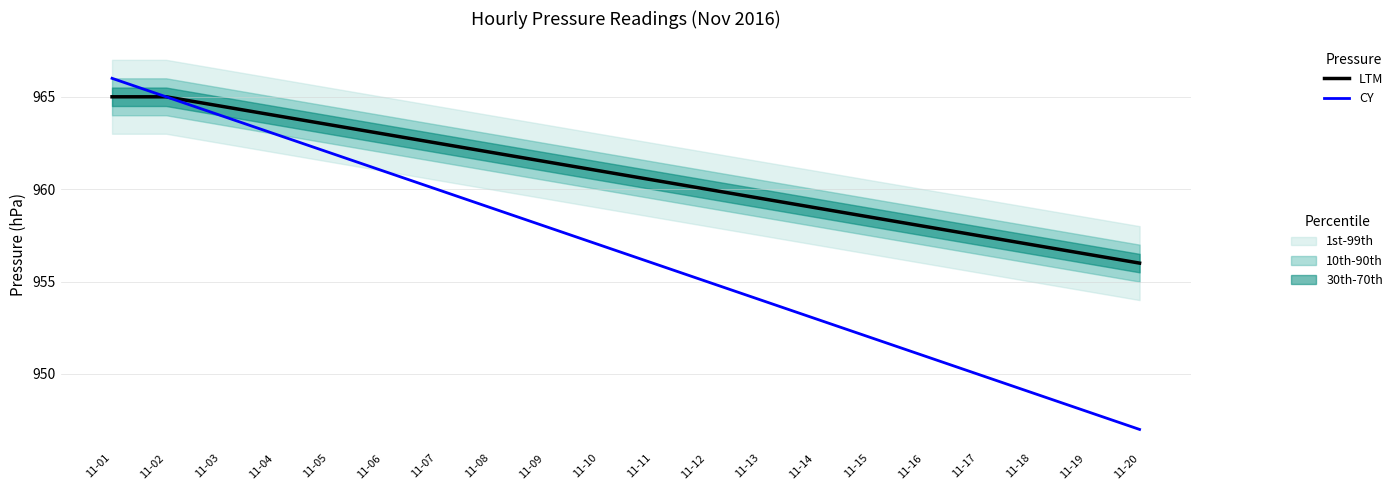

Which category has the highest value in the CY series?

11-01